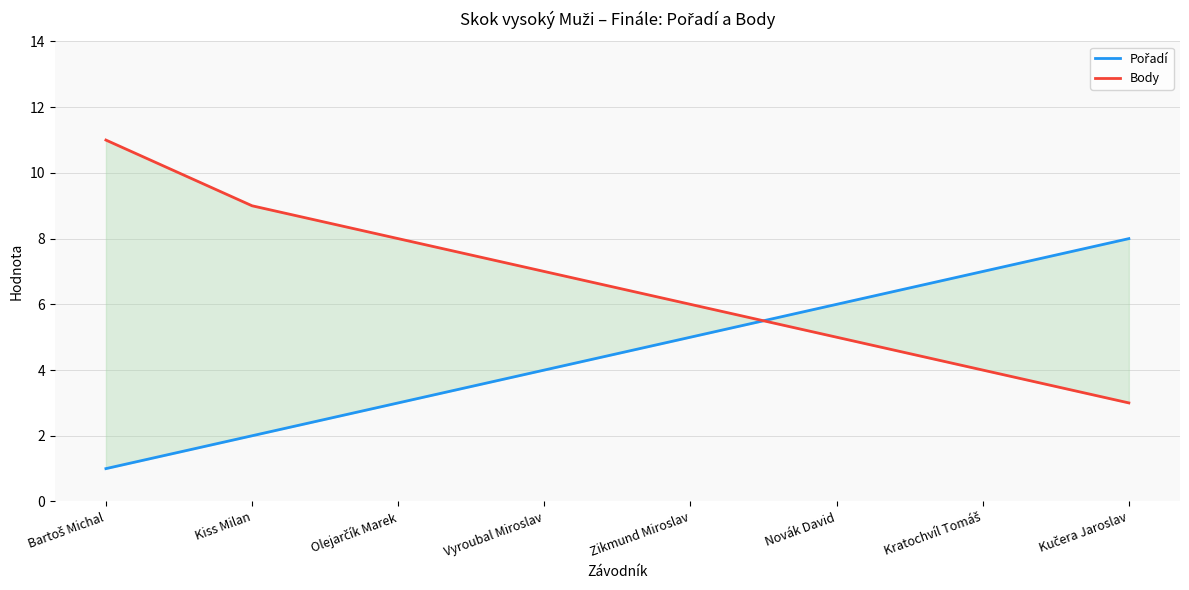

Where do Pořadí and Body first cross each other?

Zikmund Miroslav and Novák David